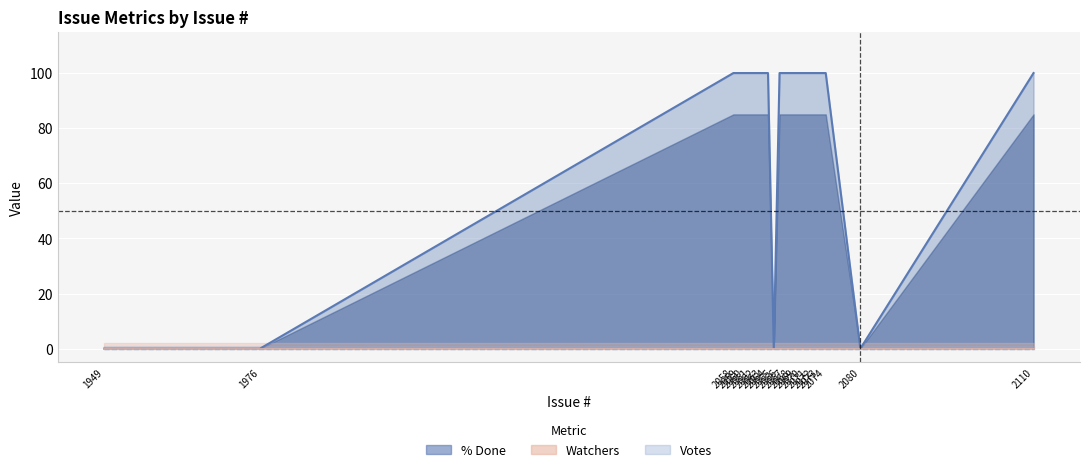

At which category is the sum across all series the highest?

2058